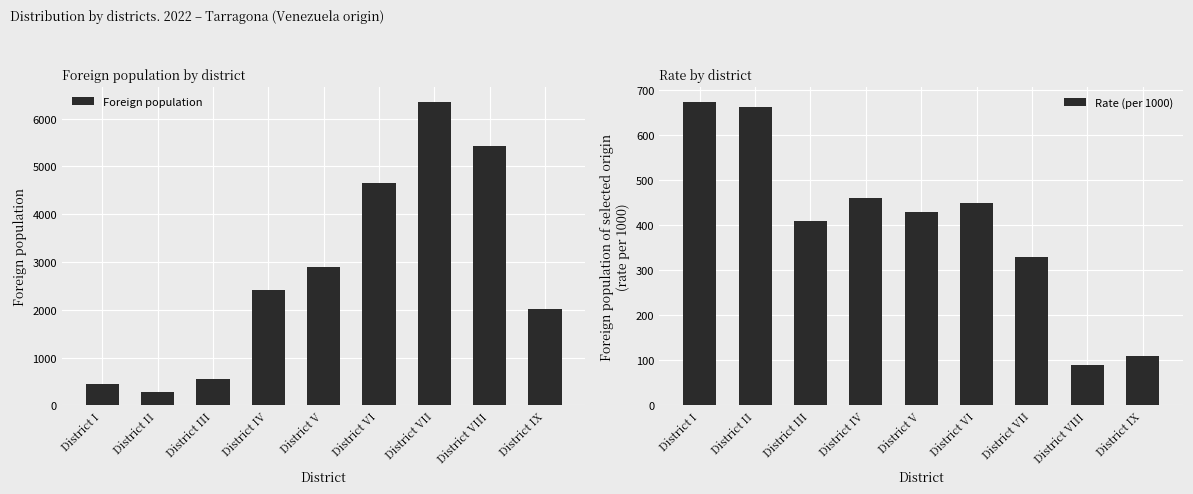

What is the value of the Rate (per 1000) bar at the 4th from the left?

462